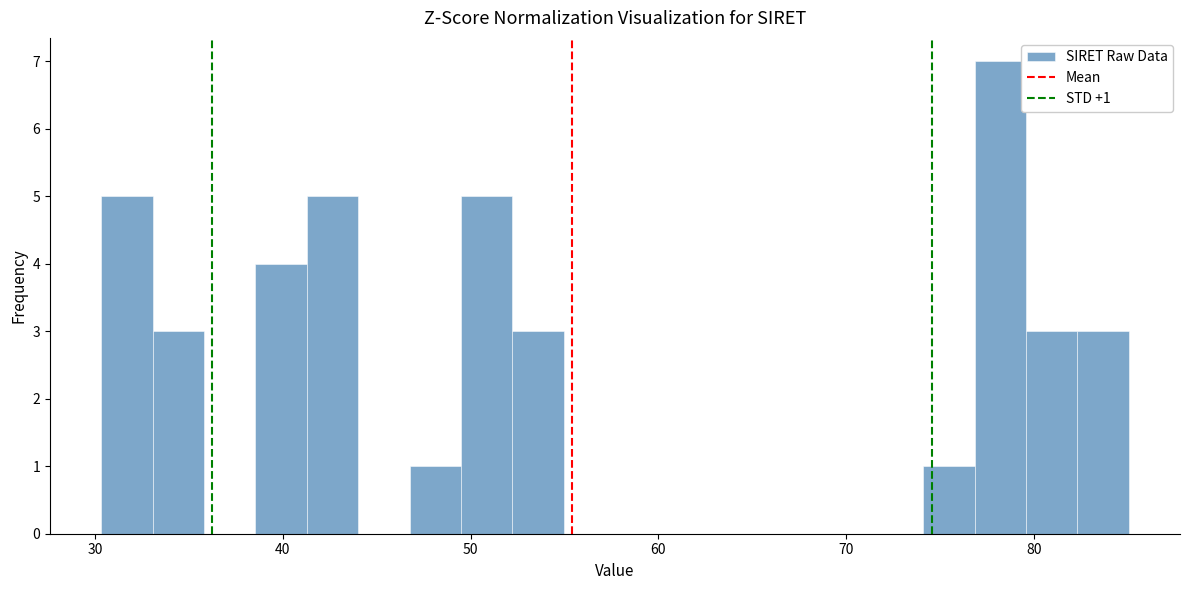

Read against the x-axis, roughly where is the centre of the tallest bar?

78